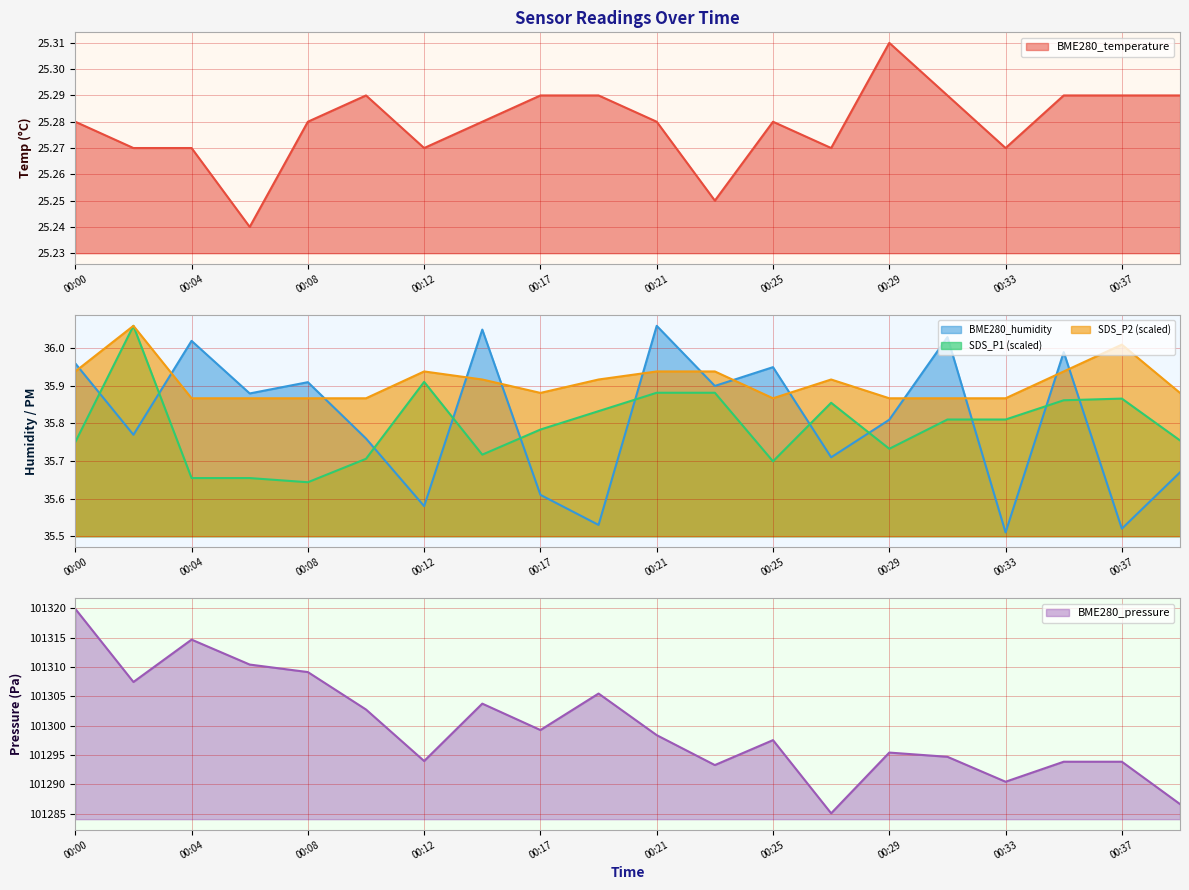

What is the value of the BME280_temperature point at the 1st from the left?

25.3